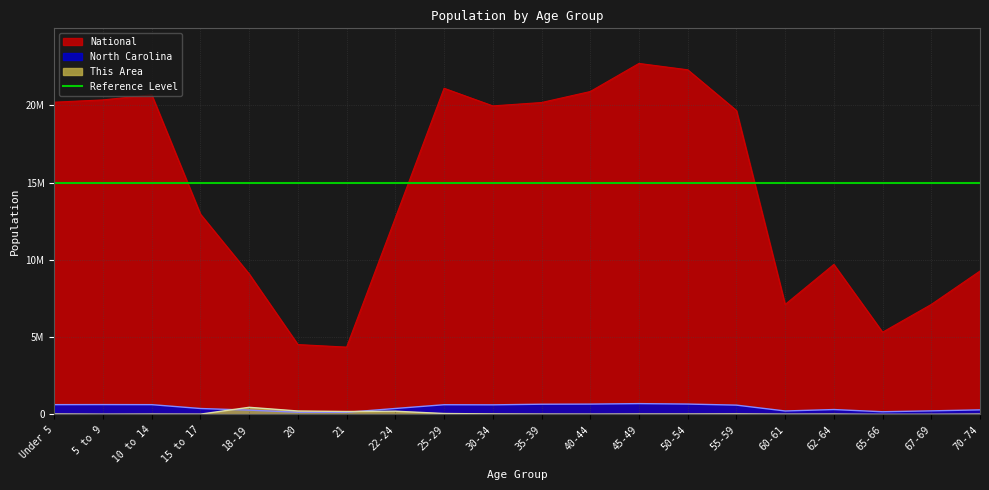

Reading left to right, extract all data points from this chart.

This Area: 26500	15500	21000	17500	459500	221000	189000	207500	58500	32000	22000	18500	24500	25000	31000	15500	20500	2000	6500	19500
North Carolina: 632040	635945	631104	382546	277045	141076	136169	384328	627036	619557	659843	667308	698753	669893	600722	222924	315115	172919	230105	294543
National: 20201362	20348657	20677194	12954254	9086089	4519129	4354294	12712576	21101849	19962099	20179642	20890964	22708591	22298125	19664805	7113727	9704197	5319902	7115361	9278166